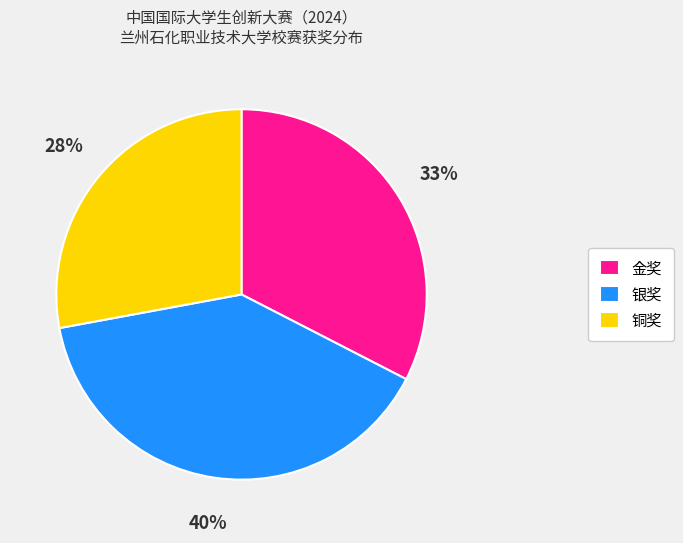

Which category has the smallest portion of the pie?

铜奖